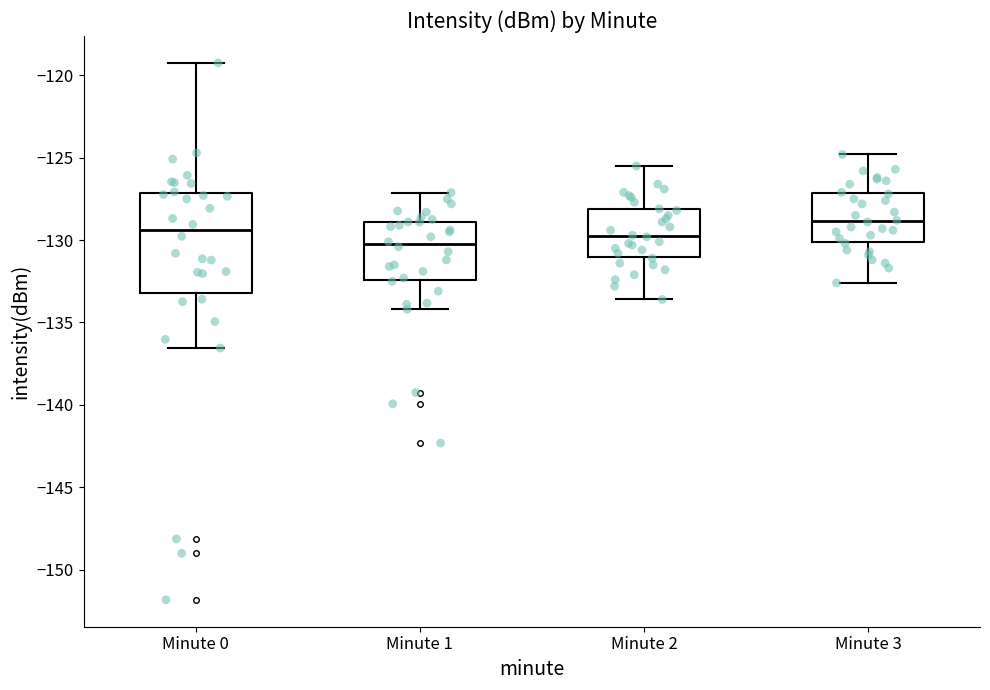

Where is the upper edge of the box for Minute 3 on the y-axis? The values are not printed on the chart, so give them approximately, as read against the axis.

-127.0